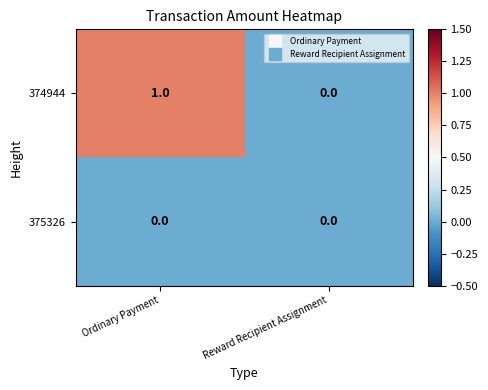

True or false: 375326 has a value of 0 at Reward Recipient Assignment.

True